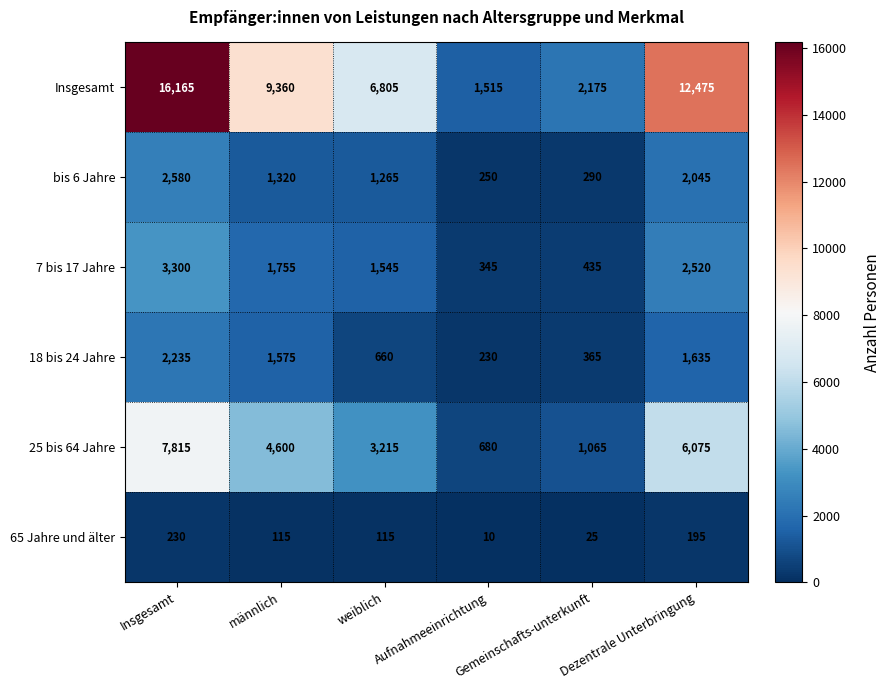

Which category has the highest value across all series?

Insgesamt